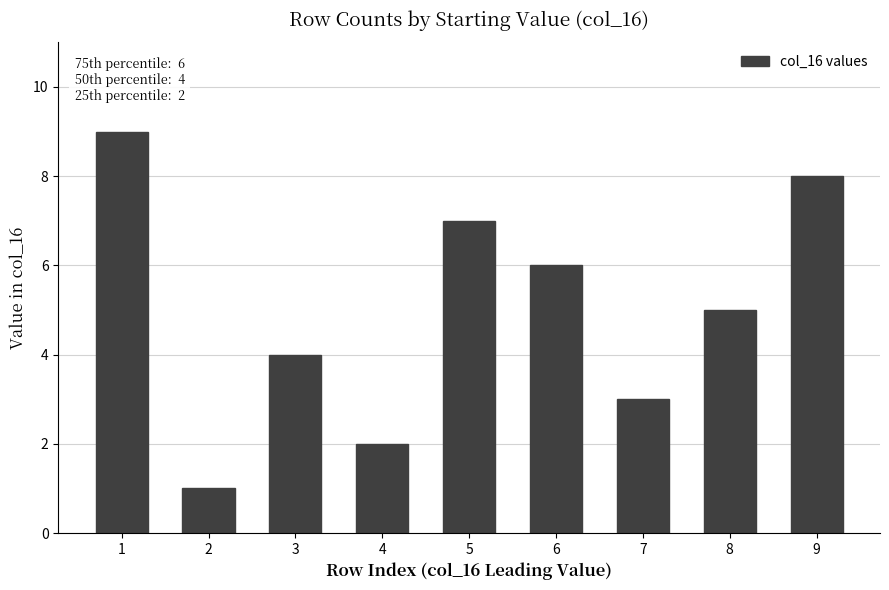

What is the change in value from 1 to 8?

-4